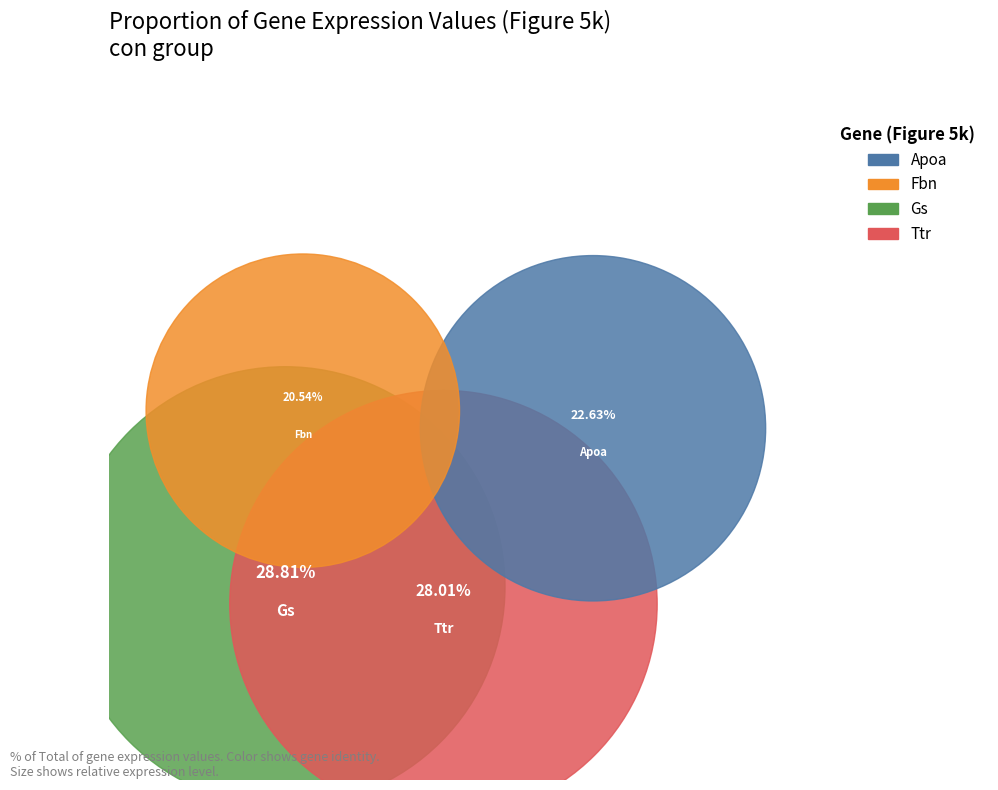

To the nearest percent, what is the combined percentage of Apoa and Gs?

51%